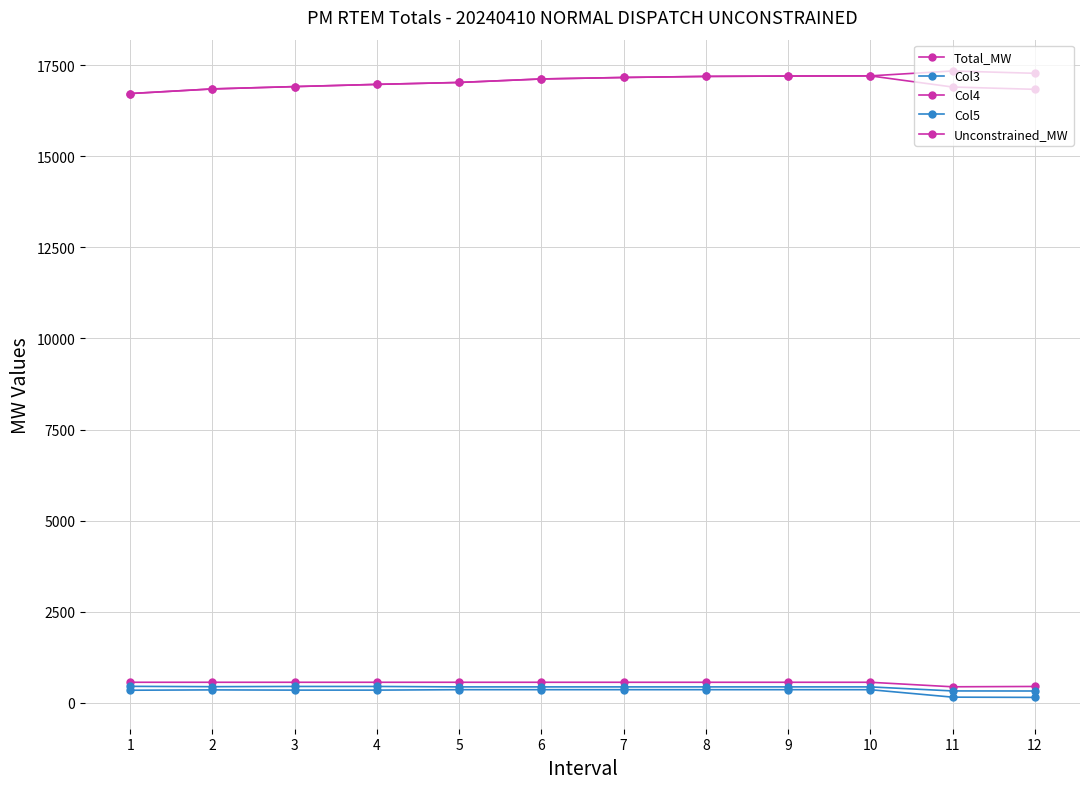

At how many categories does at least one series exceed 10321?

12